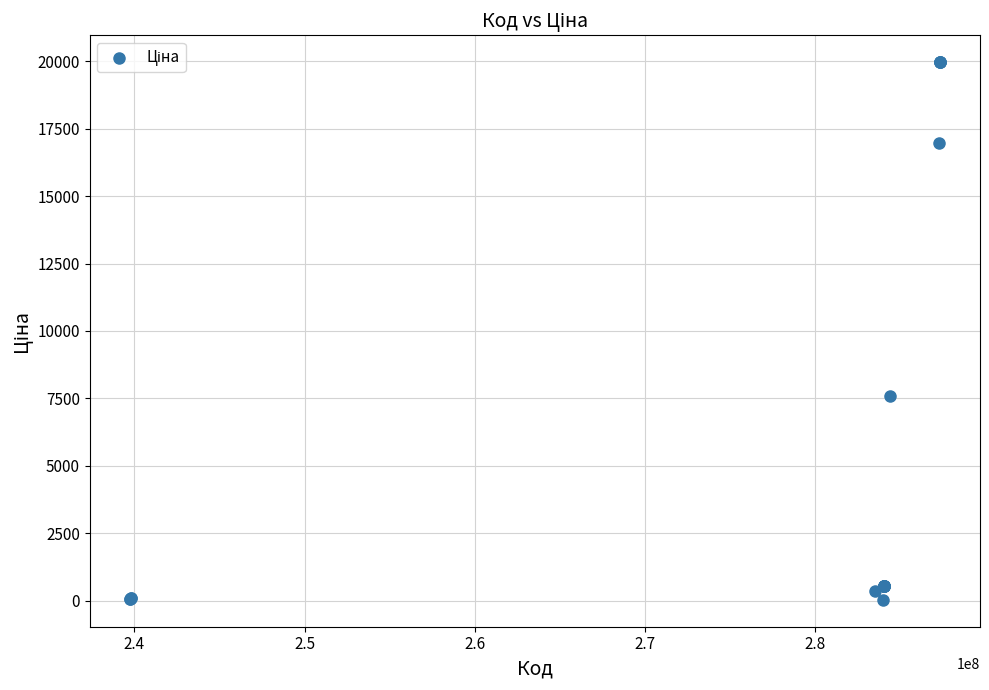

What Y value in the scatter plot is closest to 9998?

7596.5